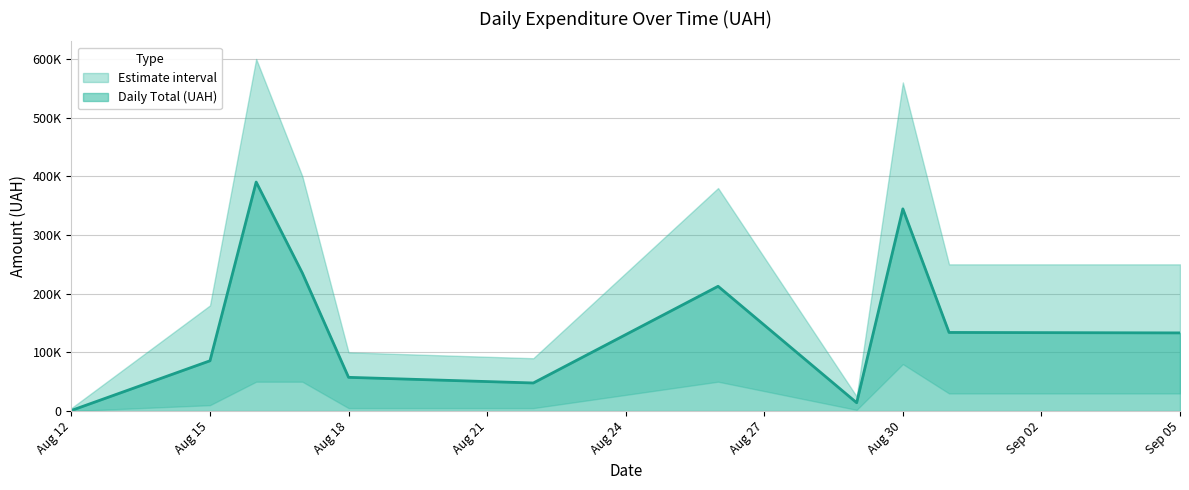

What is the label of the 1st point from the left?

Aug 12